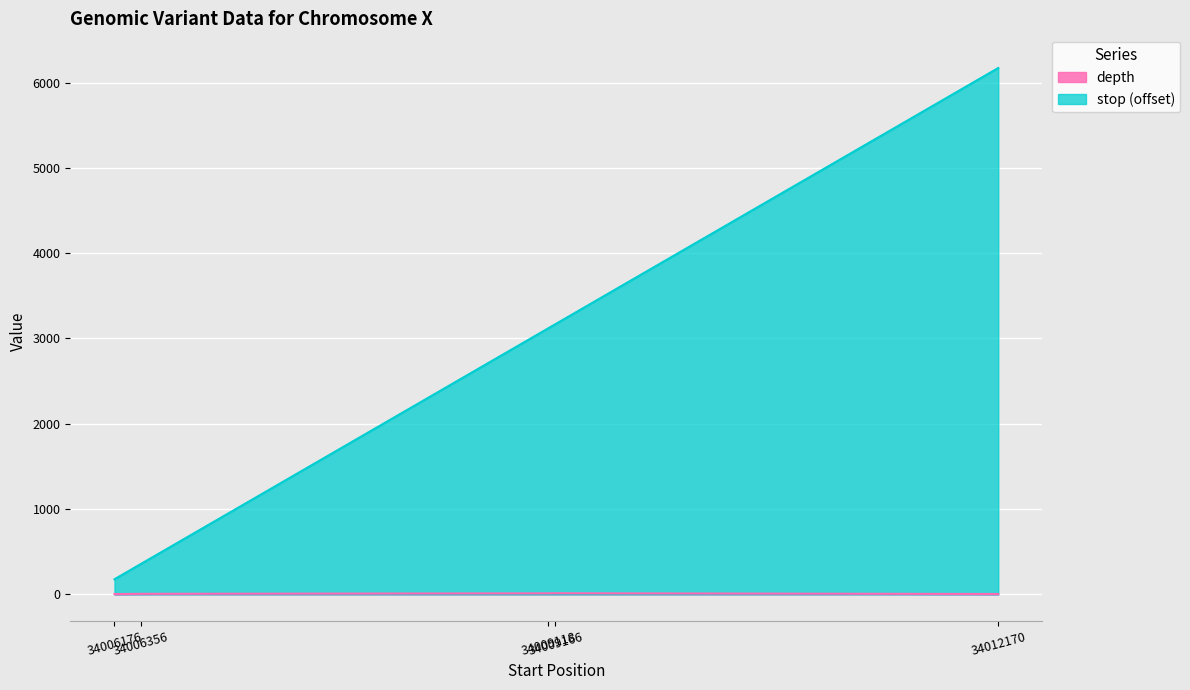

True or false: depth and stop cross at least once.

False